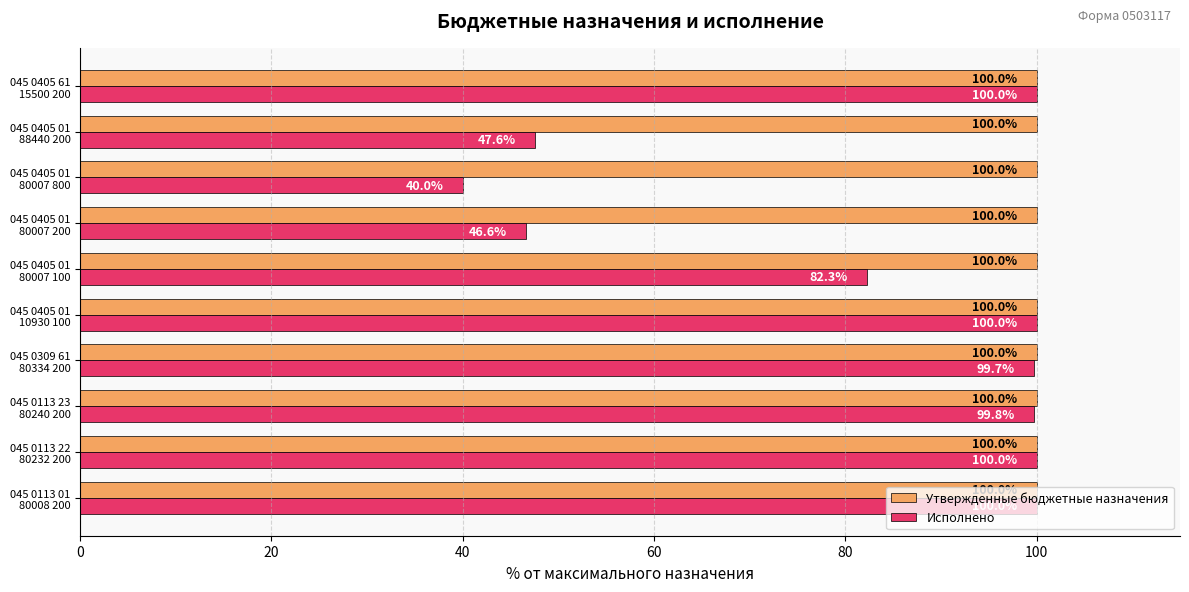

At how many categories does at least one series exceed 68?

10